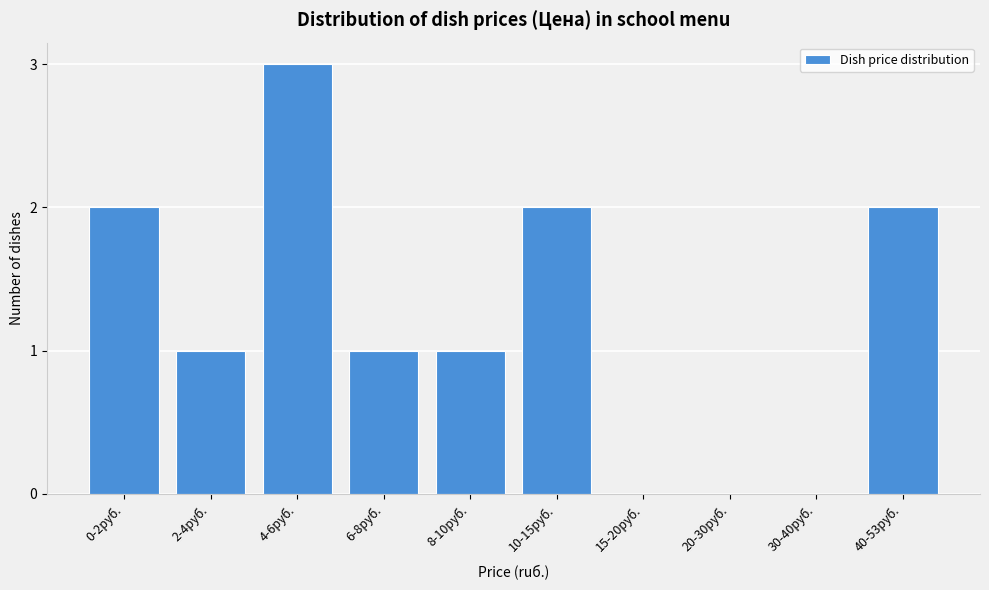

Reading left to right, transcribe all the data shown in this chart.

0-2руб.=2	2-4руб.=1	4-6руб.=3	6-8руб.=1	8-10руб.=1	10-15руб.=2	15-20руб.=0	20-30руб.=0	30-40руб.=0	40-53руб.=2